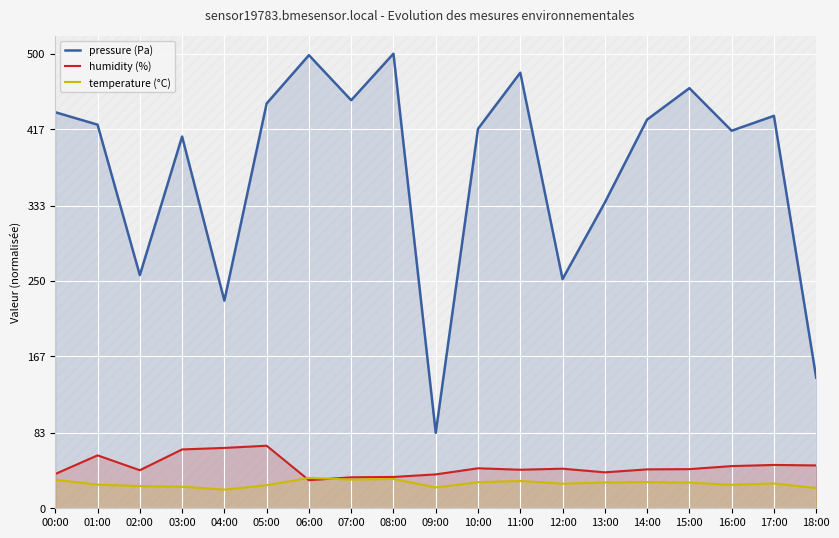

What is the smallest value displayed?

20.5